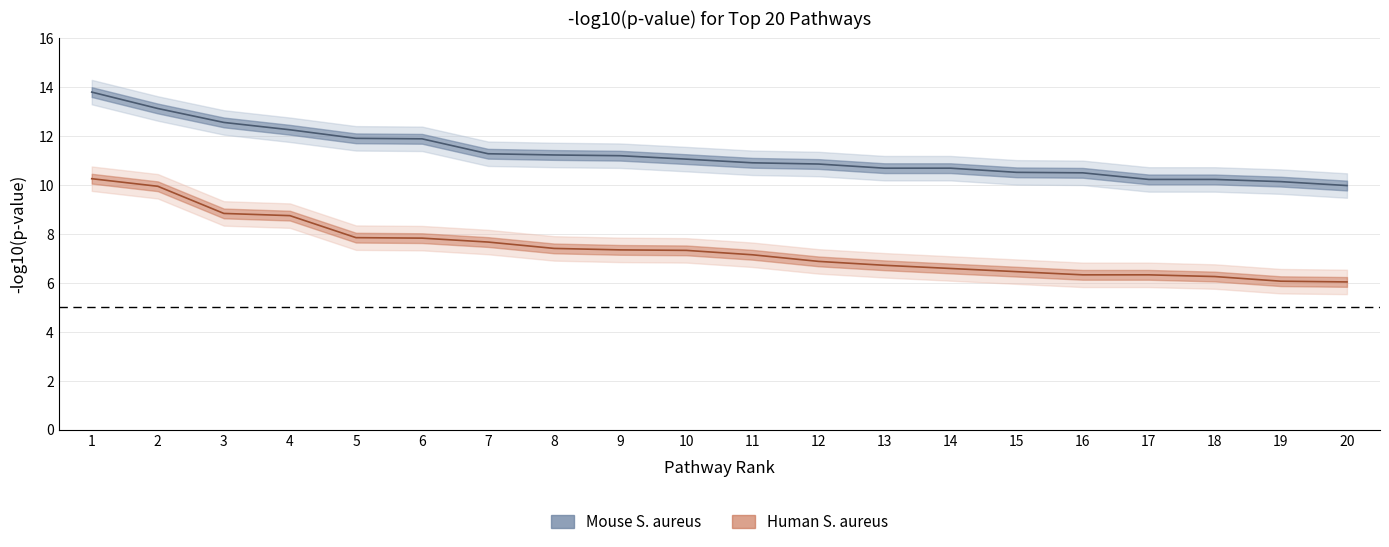

What is the maximum value shown in the chart?

13.8